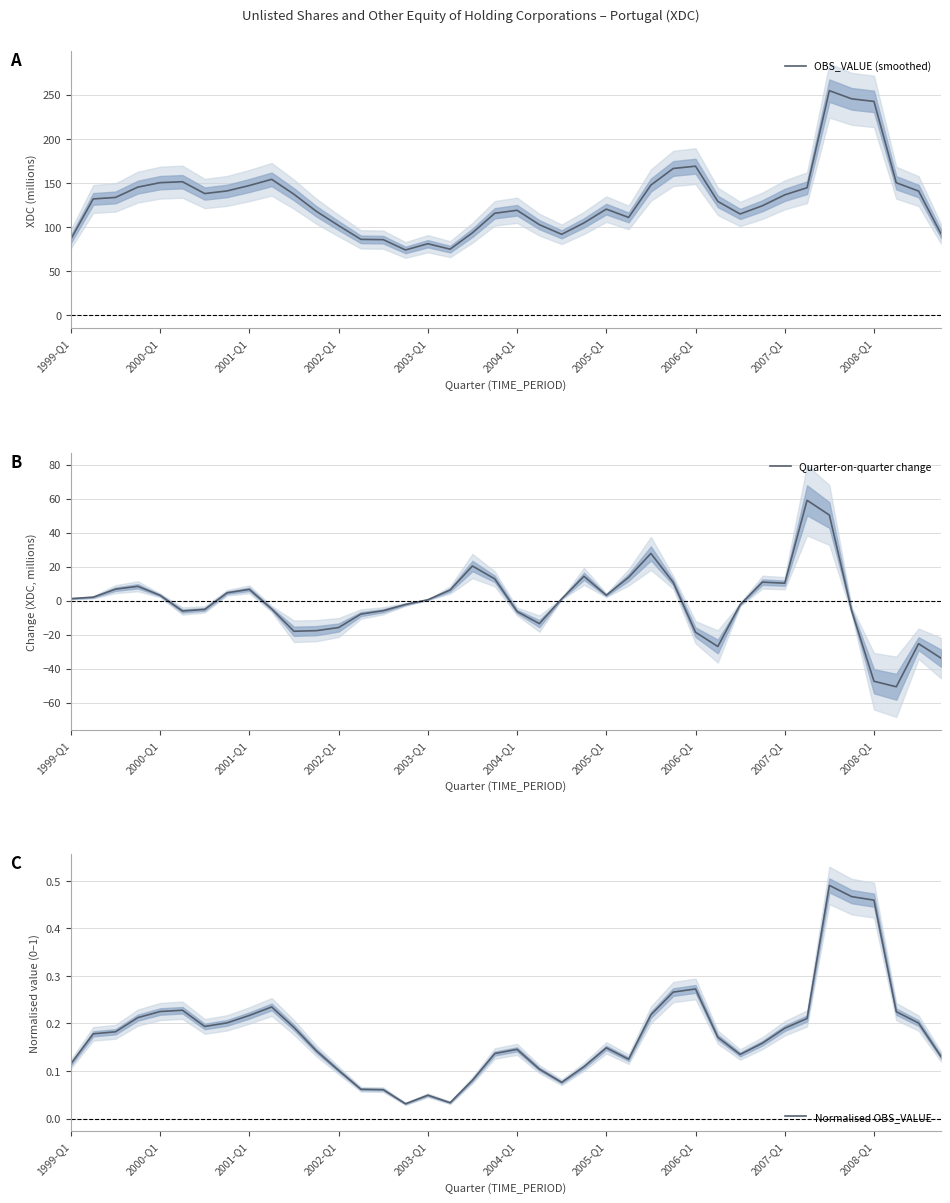

Is it true that Quarter-on-quarter change equals -7.5 at 39?

False